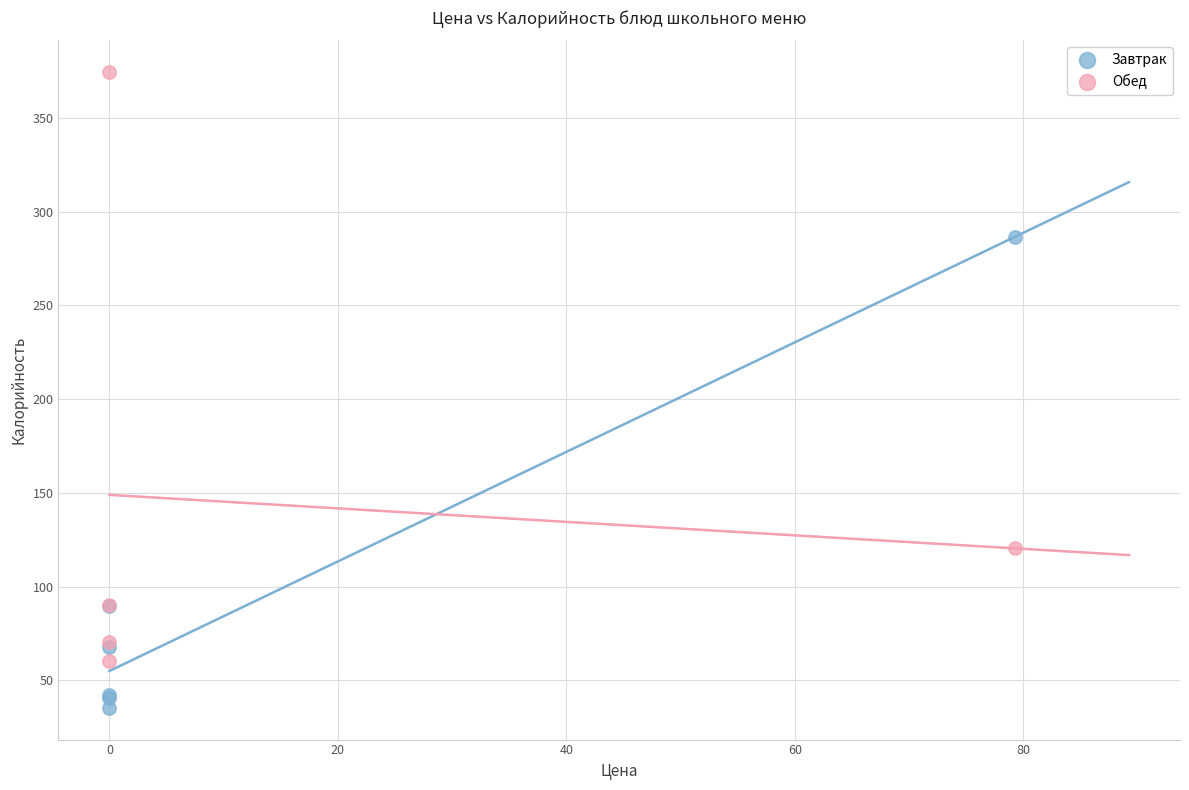

Which series has the widest spread of Y values?

Обед